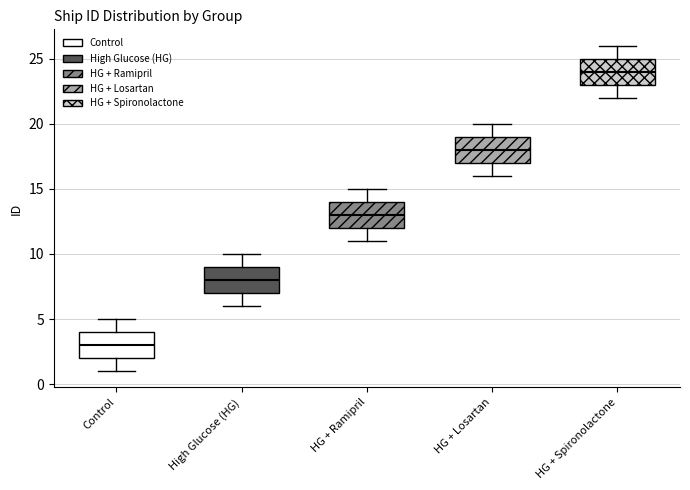

Reading left to right, transcribe this box plot: for each box, give where its median line is, the range the box spans, and where its two whiskers end, as read against the y-axis. The values are not printed on the chart, so give them approximately, as read against the axis.

Control: median 3, box 2 to 4, whiskers 1 to 5
High Glucose (HG): median 8, box 7 to 9, whiskers 6 to 10
HG + Ramipril: median 13, box 12 to 14, whiskers 11 to 15
HG + Losartan: median 18, box 17 to 19, whiskers 16 to 20
HG + Spironolactone: median 24, box 23 to 25, whiskers 22 to 26